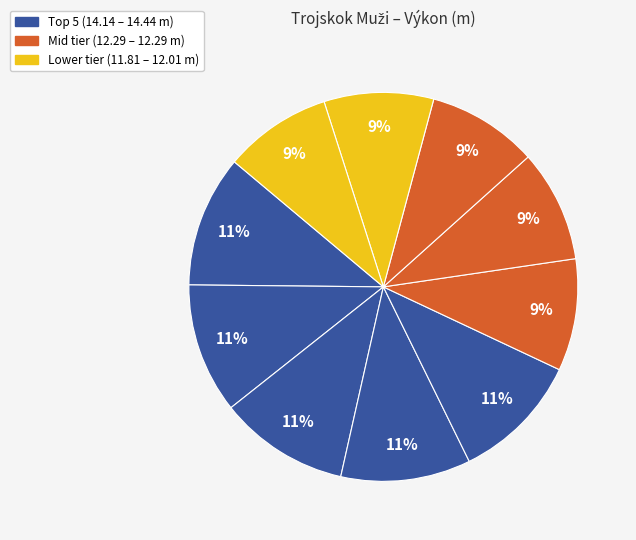

How many slices are in this pie chart?

10